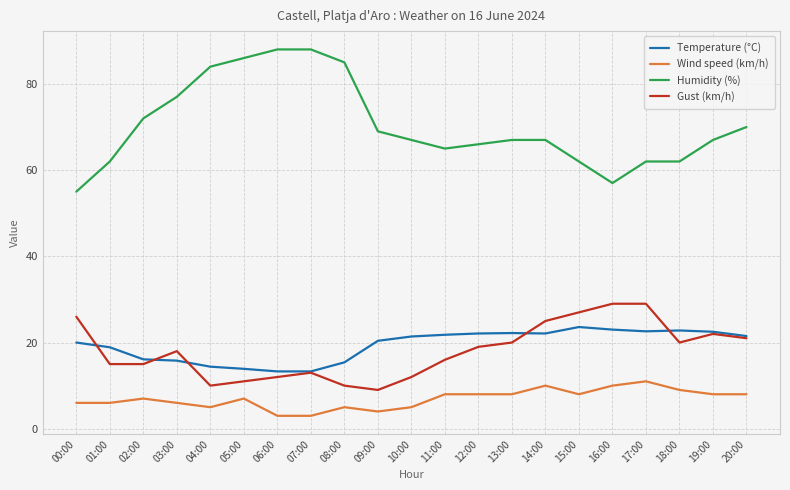

Does the chart display data point markers on the line(s)?

No